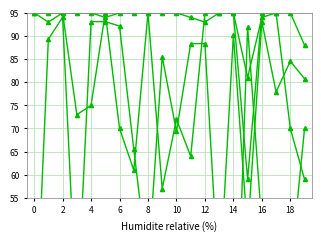

What is the sum of all prang_si values?

645.0